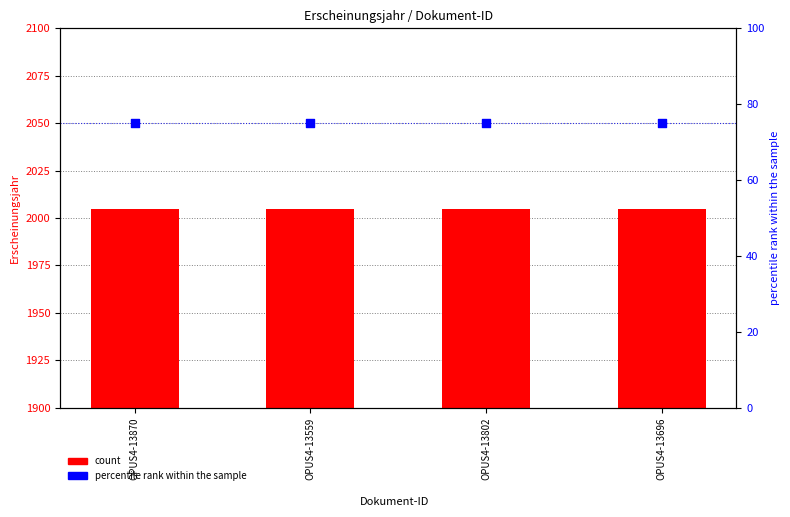

What is the total value across all series at OPUS4-13870?

2080